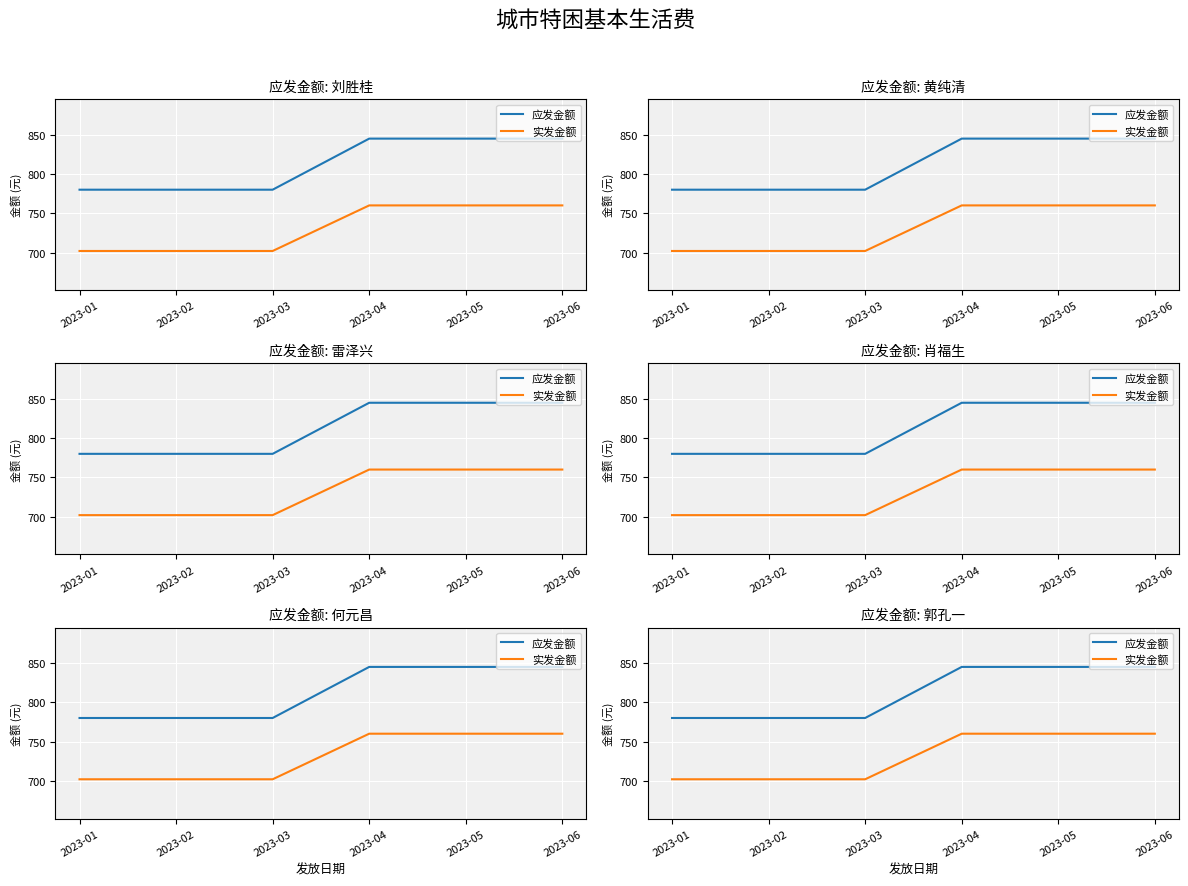

How many lines are shown in the chart?

2